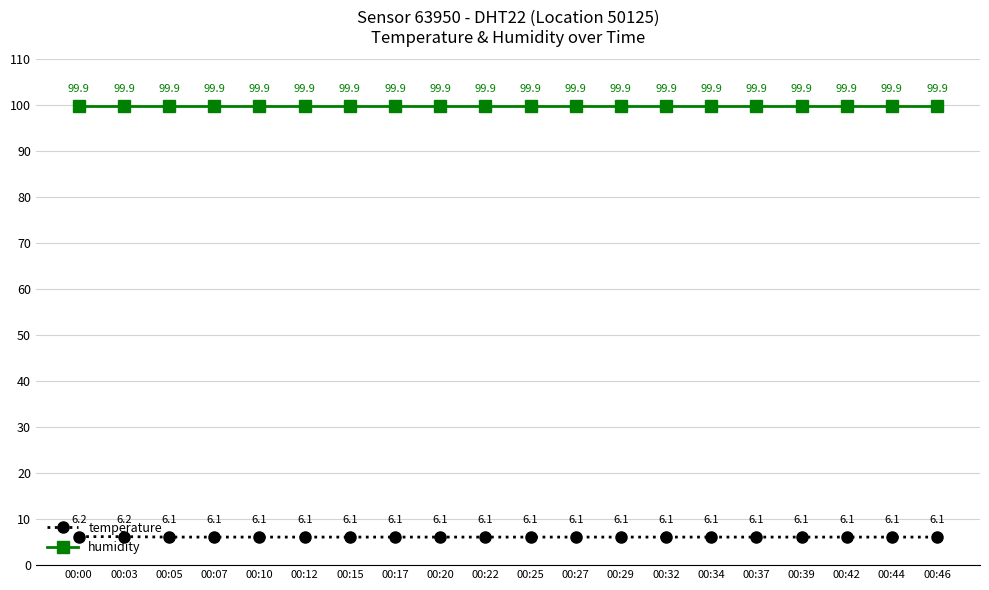

Reading right to left, list all the values displayed in this chart.

temperature: 00:46=6.1	00:44=6.1	00:42=6.1	00:39=6.1	00:37=6.1	00:34=6.1	00:32=6.1	00:29=6.1	00:27=6.1	00:25=6.1	00:22=6.1	00:20=6.1	00:17=6.1	00:15=6.1	00:12=6.1	00:10=6.1	00:07=6.1	00:05=6.1	00:03=6.2	00:00=6.2
humidity: 00:46=99.9	00:44=99.9	00:42=99.9	00:39=99.9	00:37=99.9	00:34=99.9	00:32=99.9	00:29=99.9	00:27=99.9	00:25=99.9	00:22=99.9	00:20=99.9	00:17=99.9	00:15=99.9	00:12=99.9	00:10=99.9	00:07=99.9	00:05=99.9	00:03=99.9	00:00=99.9